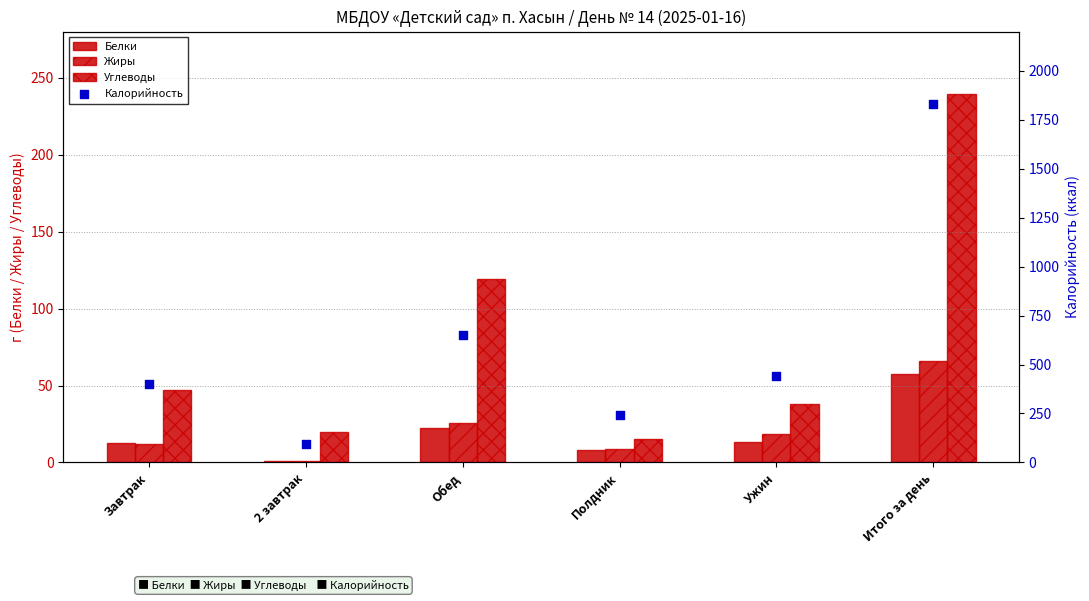

Which series has the largest Y range (max minus min)?

Калорийность